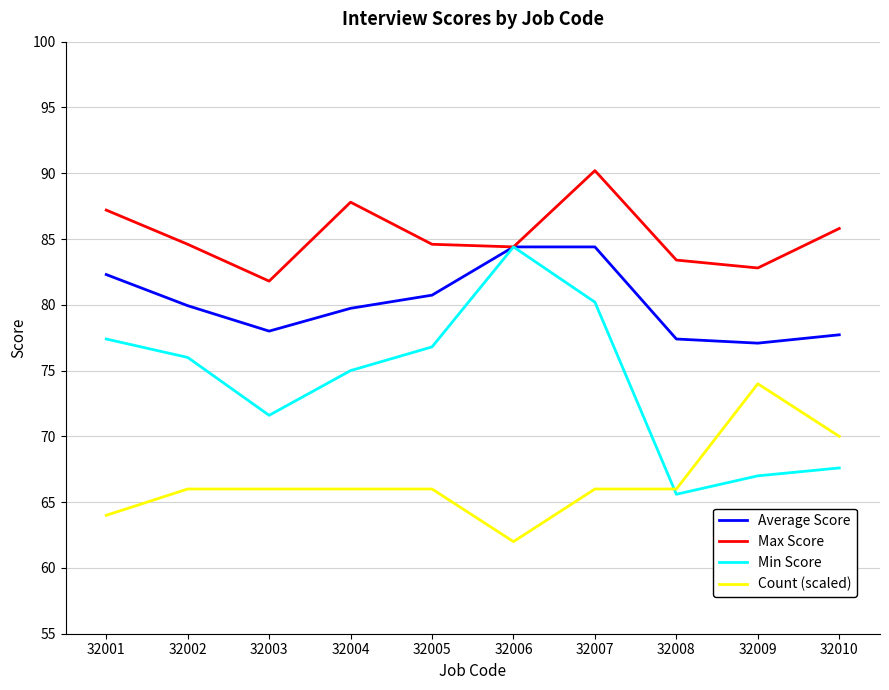

True or false: Count (scaled) has a value of 27.3 at 32006.

False